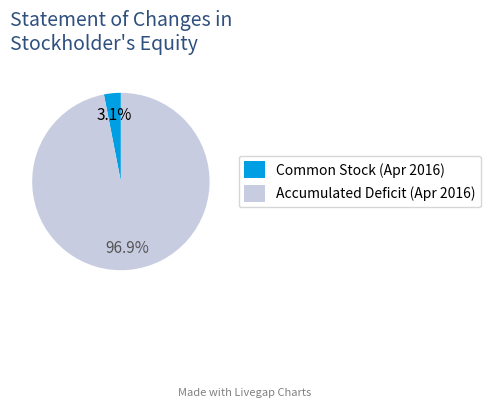

Does Common Stock (Apr 2016) account for over 50% of the chart?

No